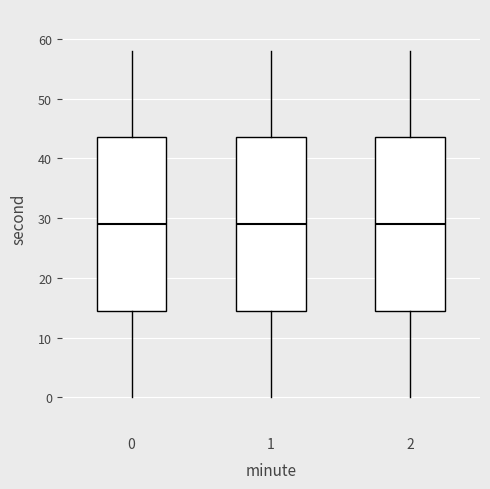

Reading left to right, read every box against the y-axis: the position of its median line, the range the box covers, and the ends of its whiskers. The values are not printed on the chart, so give them approximately, as read against the axis.

0: median 29, box 15 to 44, whiskers 0 to 58
1: median 29, box 15 to 44, whiskers 0 to 58
2: median 29, box 15 to 44, whiskers 0 to 58